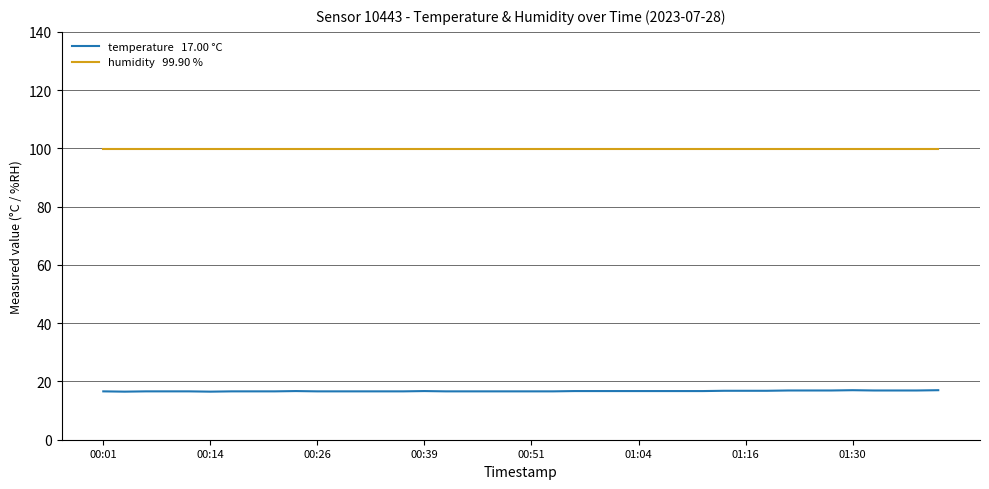

What is the minimum value shown in the chart?

16.5